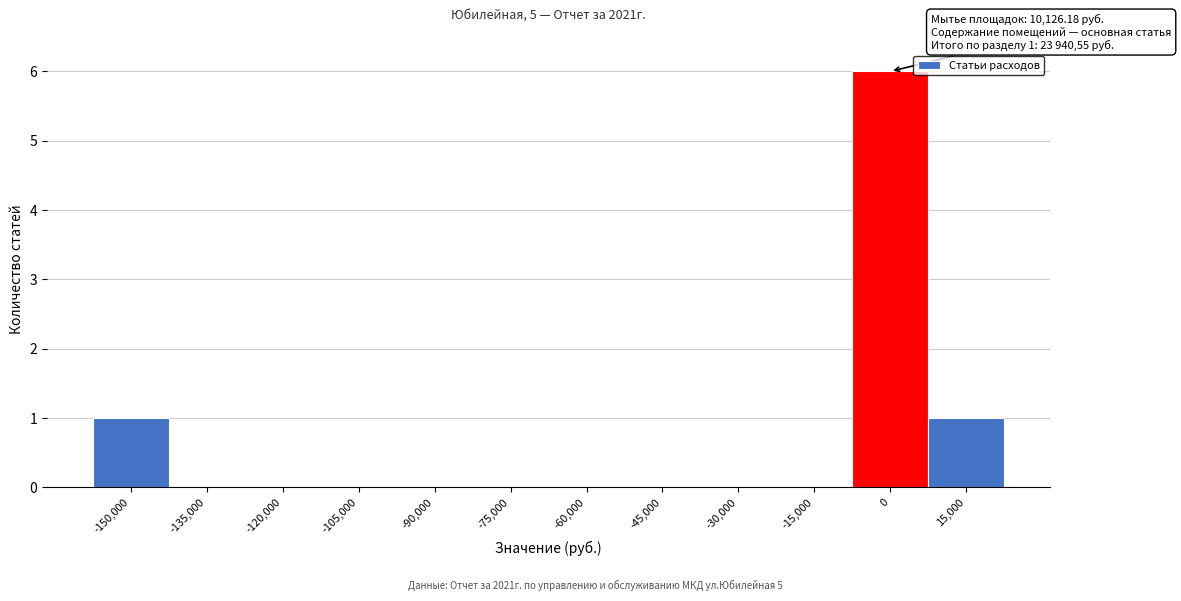

Reading left to right, what are all the values shown in this chart?

-150,000=1	-135,000=0	-120,000=0	-105,000=0	-90,000=0	-75,000=0	-60,000=0	-45,000=0	-30,000=0	-15,000=0	0=6	15,000=1